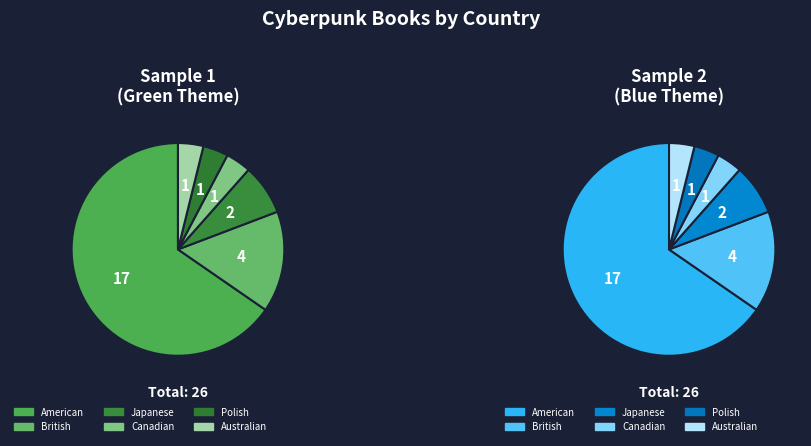

How many slices are in this pie chart?

6